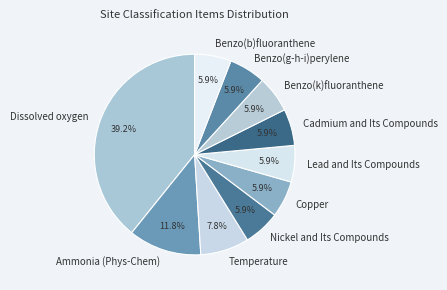

Is there any slice that represents more than half of the pie?

No